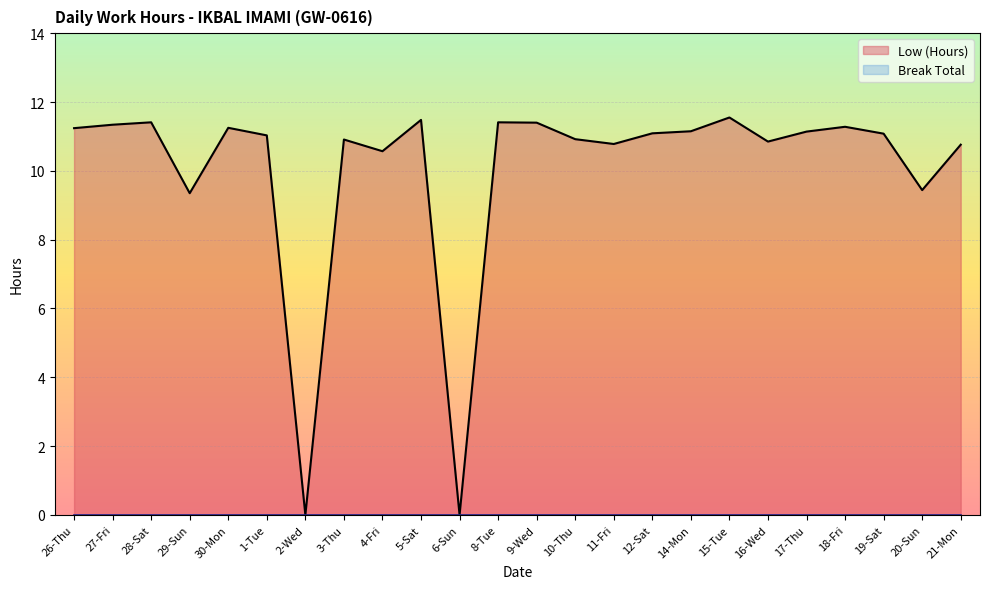

How many lines are shown in the chart?

2